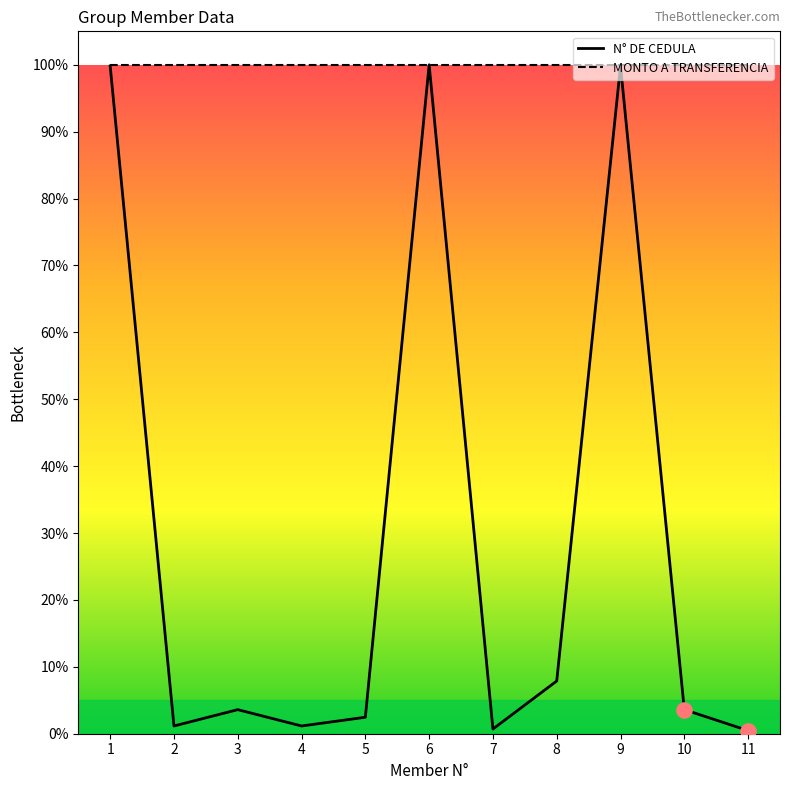

Which series has the widest spread of values?

N° DE CEDULA